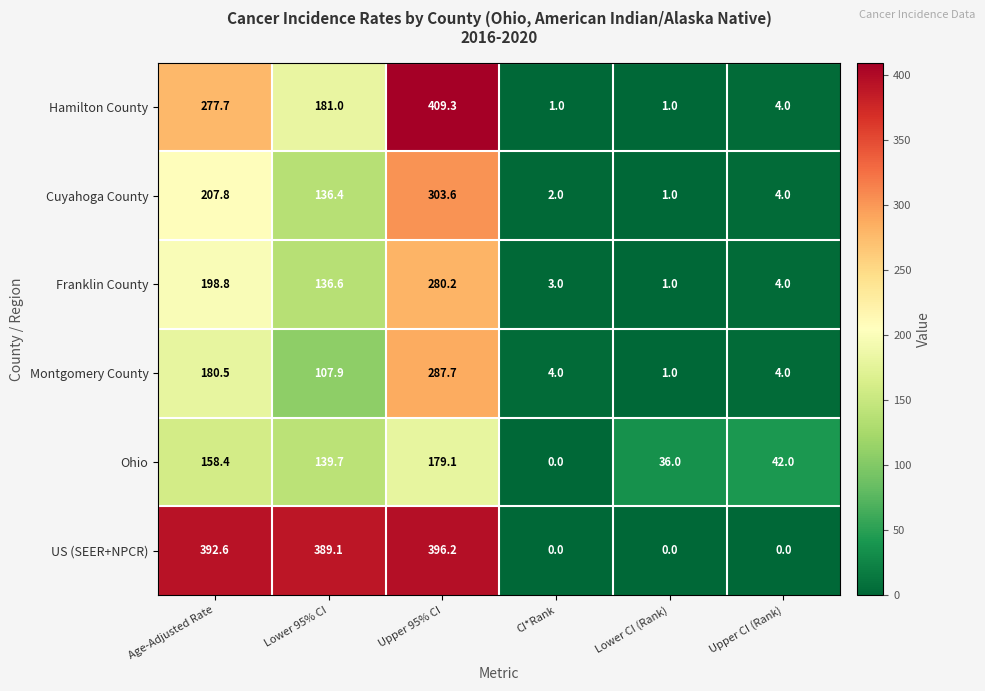

What is the sum of the Hamilton County values at Upper 95% CI and CI*Rank?

410.3